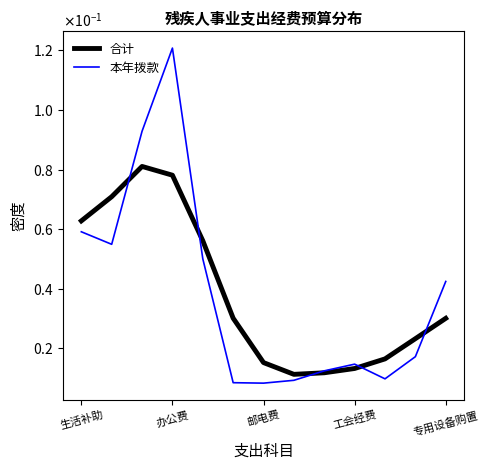

Rank the series by their maximum value, from highest to lowest.

本年拨款, 合计